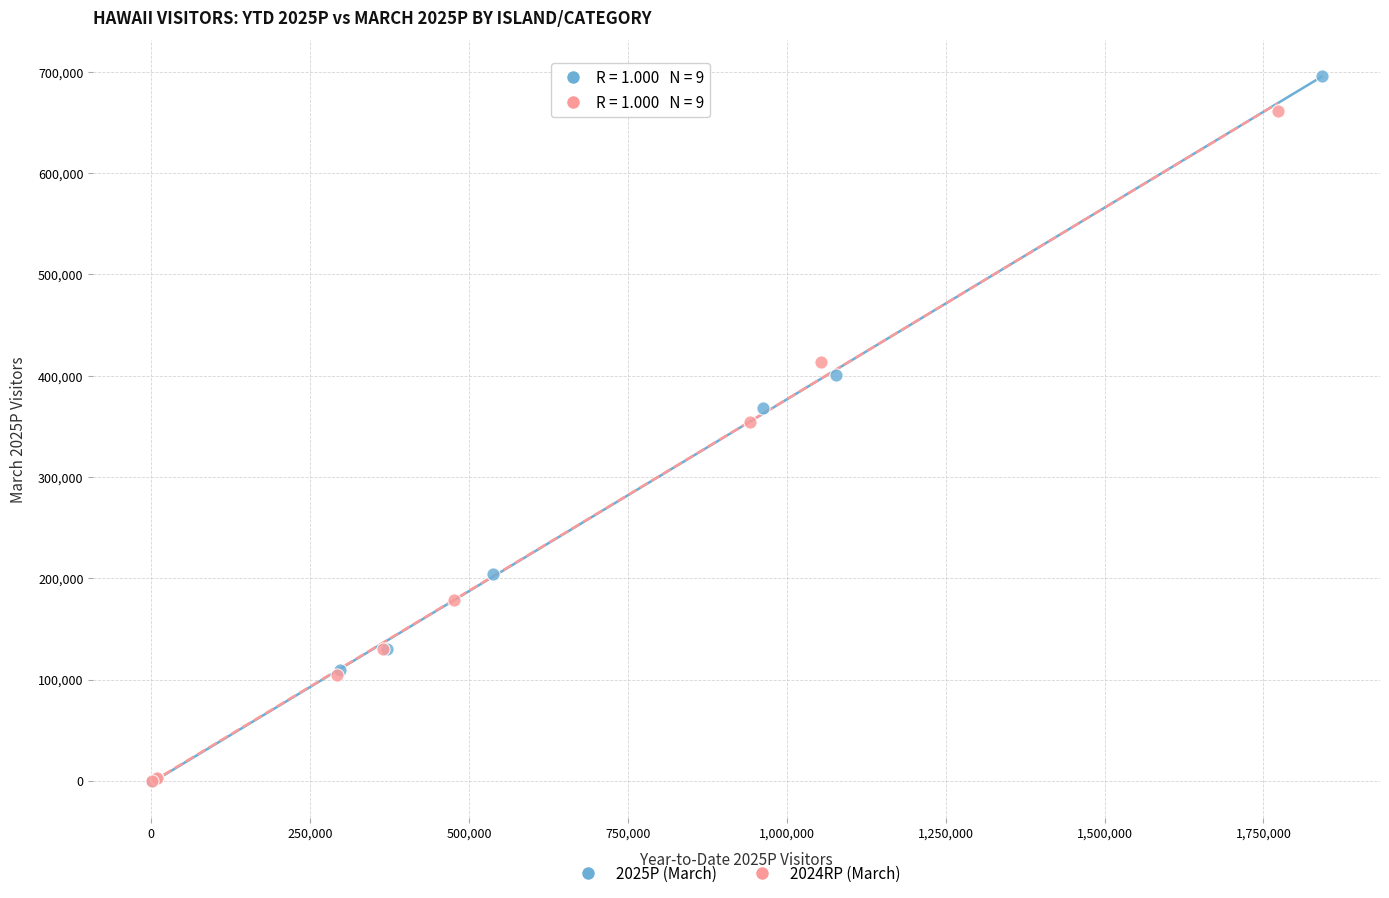

Which series reaches the maximum Y coordinate?

2025P (March)